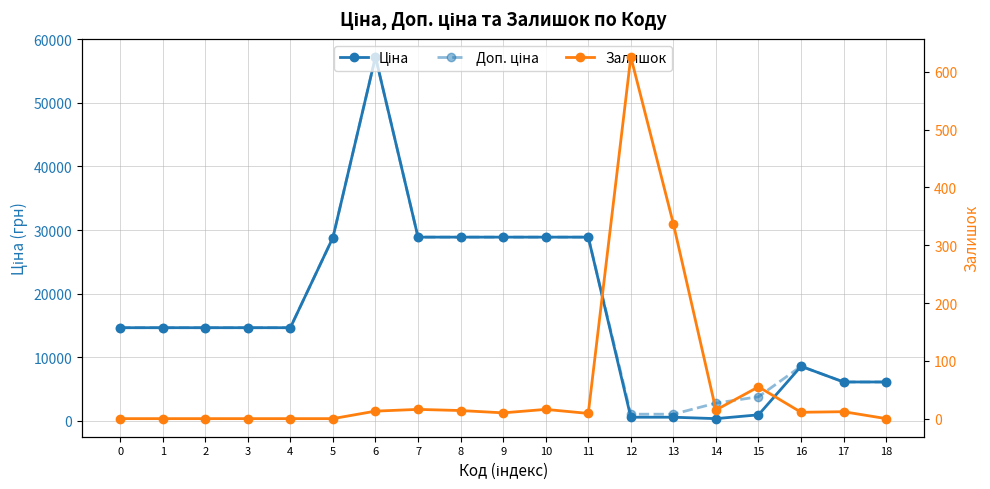

True or false: Залишок and Доп. ціна intersect in this chart.

False